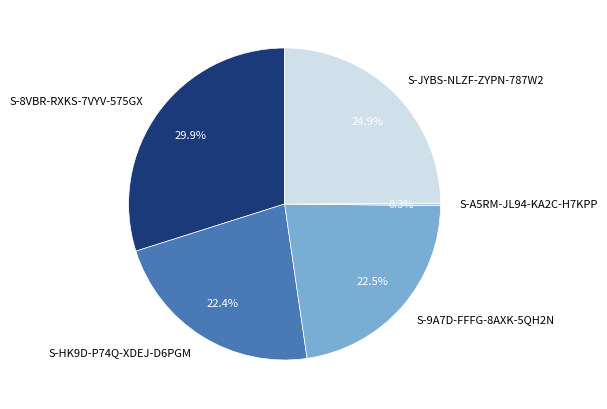

Is S-JYBS-NLZF-ZYPN-787W2 the majority of the pie?

No